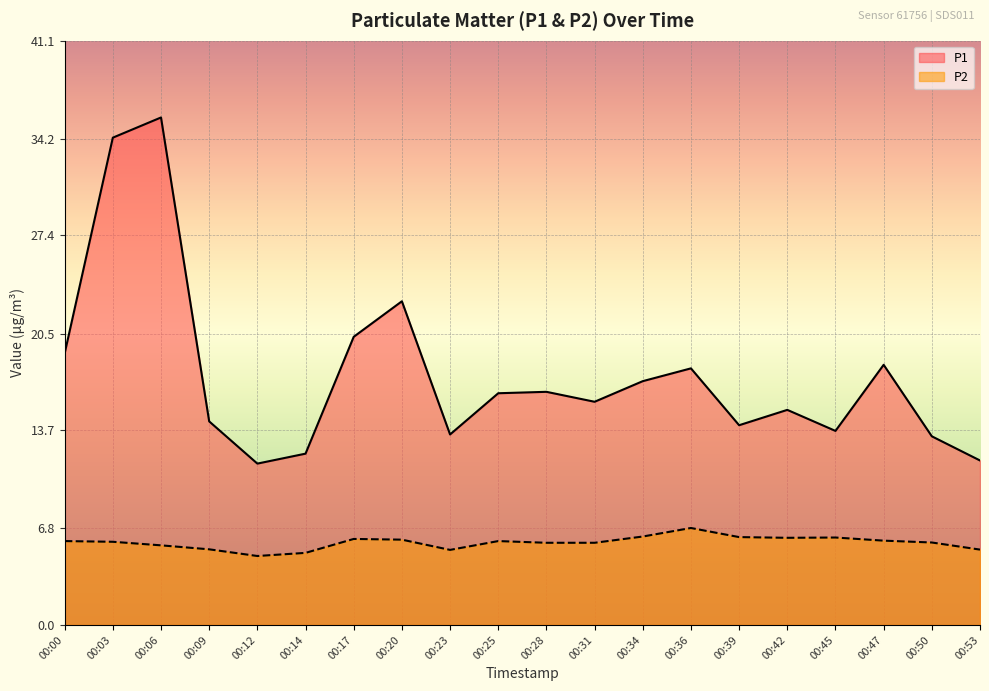

What are all the series names shown in the legend?

P1, P2